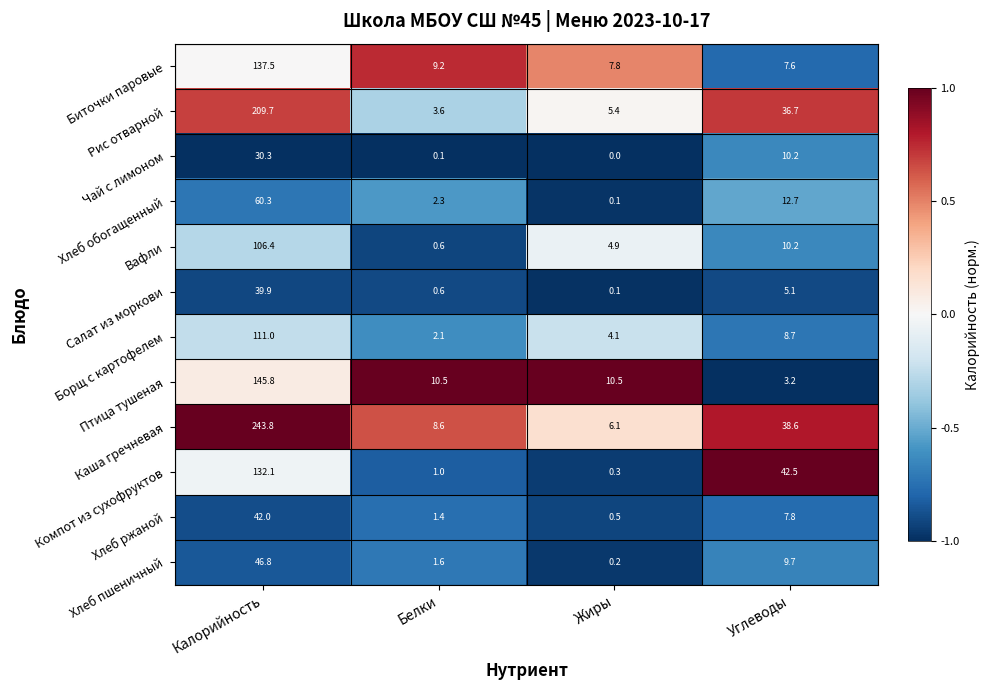

What is the spread (max minus min) of values at Белки?

10.4